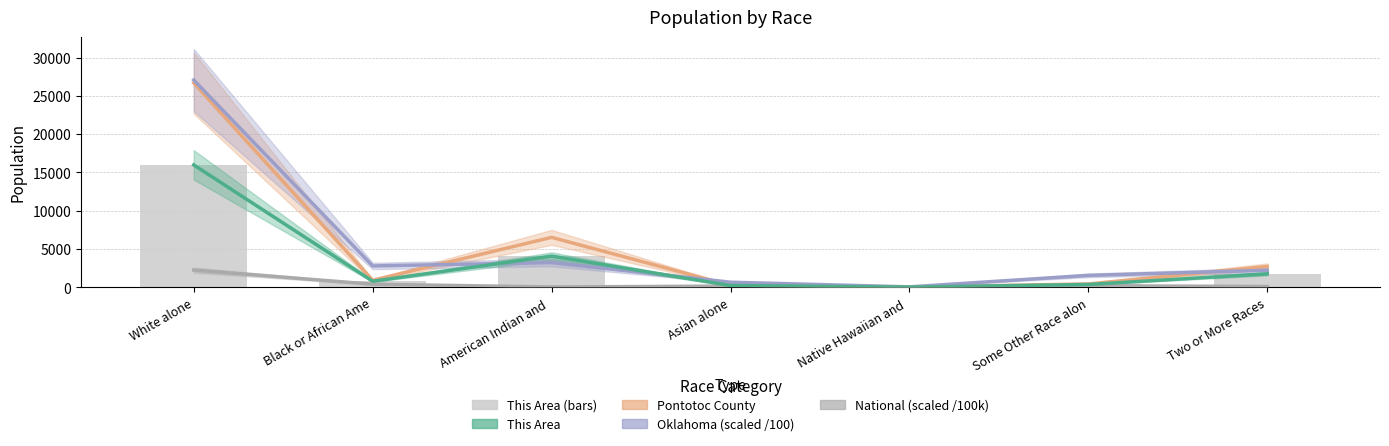

What is the sum of the This Area values at Black or African Ame and Native Hawaiian and ?

791